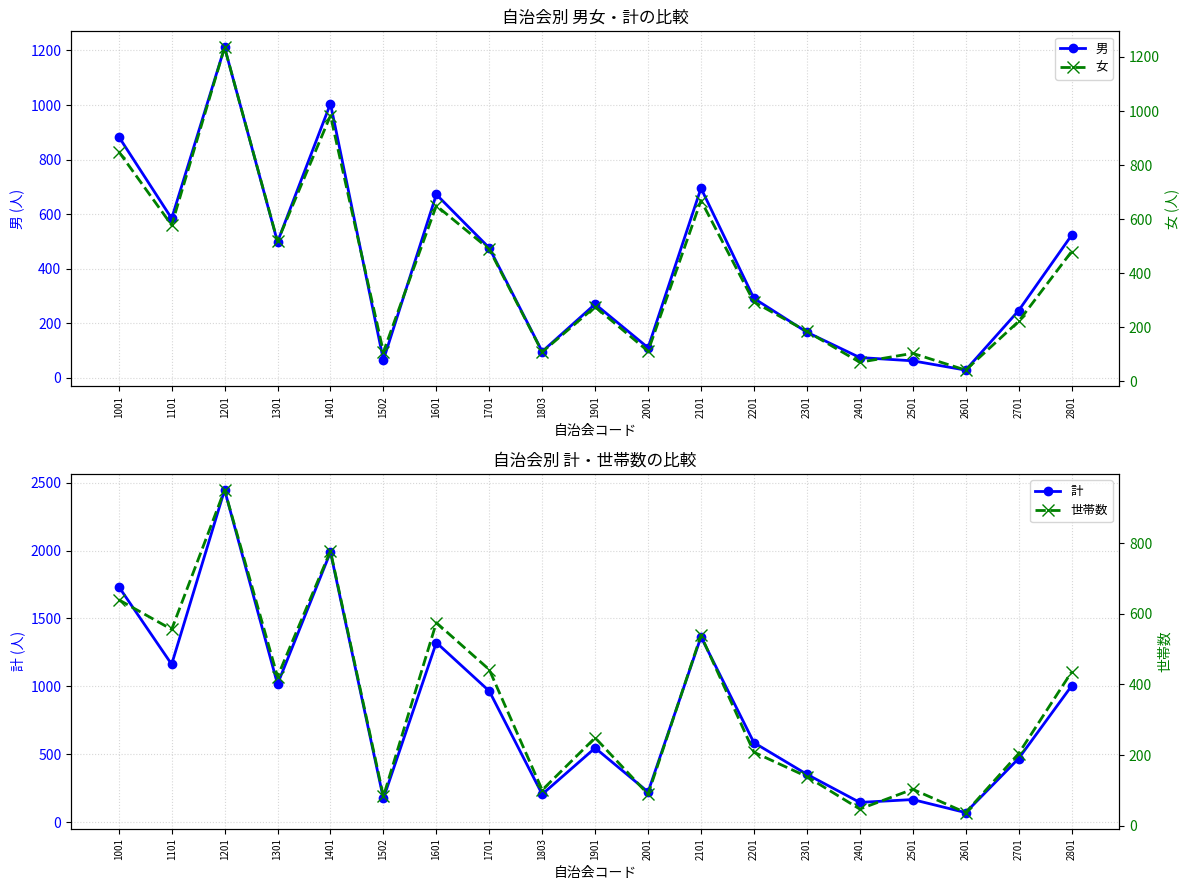

At which category does the chart reach its peak across all series?

1201